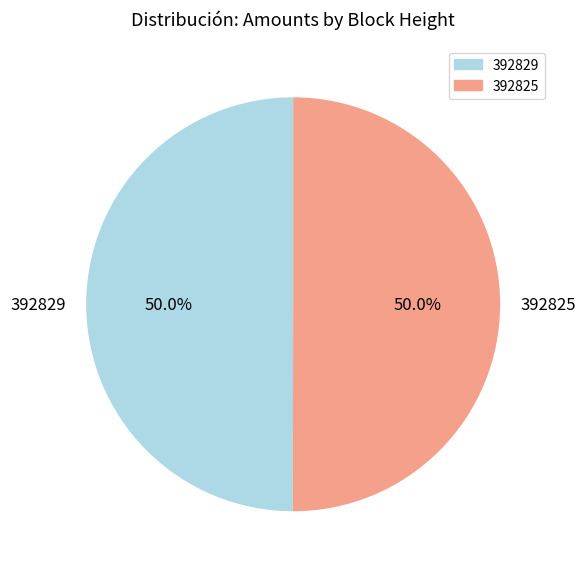

Combined, what portion of the pie is 392829 and 392825?

100.0%